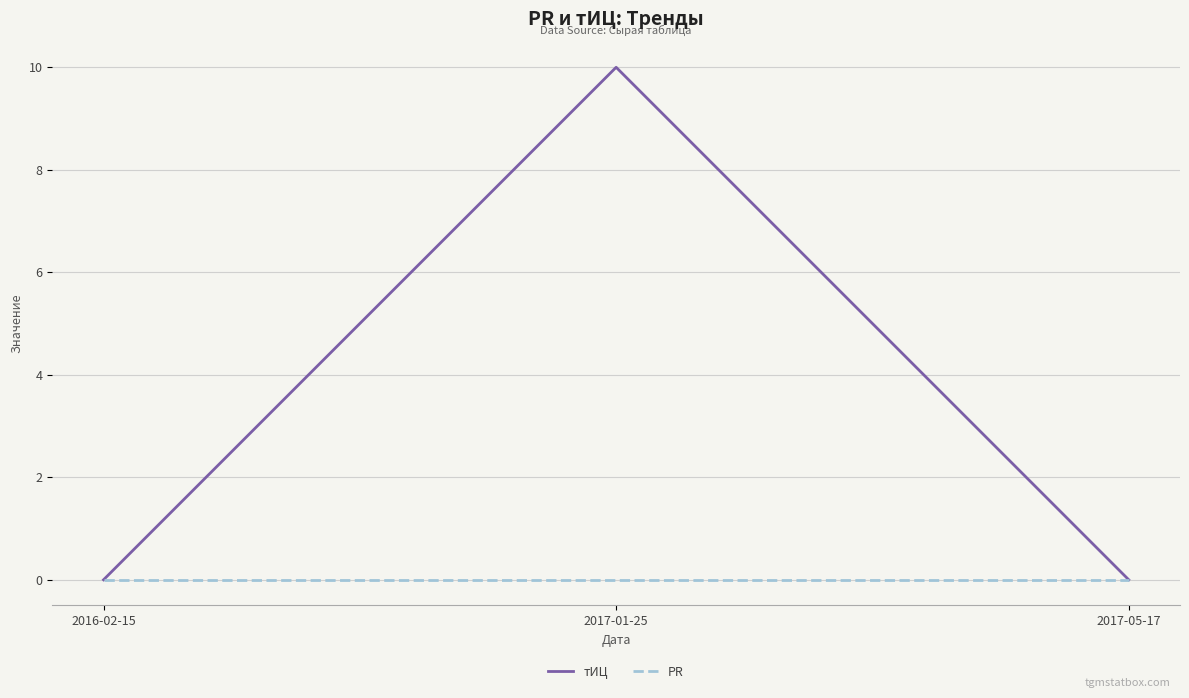

Reading left to right, list all the values displayed in this chart.

тИЦ: 0	10	0
PR: 0	0	0